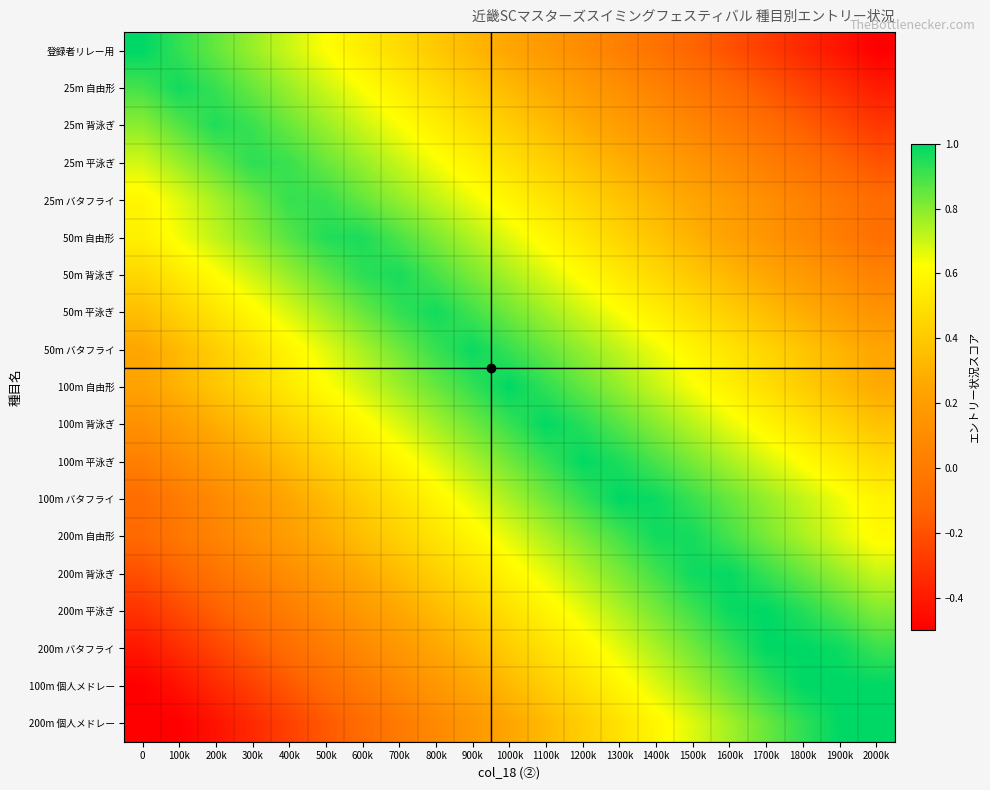

Reading right to left, transcribe all the data shown in this chart.

登録者リレー用: 2000k=-0.5	1900k=-0.4	1800k=-0.4	1700k=-0.3	1600k=-0.2	1500k=-0.1	1400k=-0.0	1300k=0.0	1200k=0.1	1100k=0.2	1000k=0.2	900k=0.3	800k=0.4	700k=0.5	600k=0.6	500k=0.6	400k=0.7	300k=0.8	200k=0.8	100k=0.9	0=1.0
25m 自由形: 2000k=-0.4	1900k=-0.3	1800k=-0.3	1700k=-0.2	1600k=-0.1	1500k=-0.0	1400k=0.0	1300k=0.1	1200k=0.2	1100k=0.3	1000k=0.3	900k=0.4	800k=0.5	700k=0.6	600k=0.6	500k=0.7	400k=0.8	300k=0.8	200k=0.9	100k=1.0	0=0.9
25m 背泳ぎ: 2000k=-0.3	1900k=-0.2	1800k=-0.2	1700k=-0.1	1600k=-0.0	1500k=0.1	1400k=0.1	1300k=0.2	1200k=0.3	1100k=0.3	1000k=0.4	900k=0.5	800k=0.6	700k=0.6	600k=0.7	500k=0.8	400k=0.8	300k=0.9	200k=1.0	100k=0.9	0=0.8
25m 平泳ぎ: 2000k=-0.2	1900k=-0.1	1800k=-0.1	1700k=0.0	1600k=0.1	1500k=0.2	1400k=0.2	1300k=0.3	1200k=0.4	1100k=0.4	1000k=0.5	900k=0.6	800k=0.6	700k=0.7	600k=0.8	500k=0.8	400k=0.9	300k=0.9	200k=0.9	100k=0.8	0=0.7
25m バタフライ: 2000k=-0.1	1900k=-0.0	1800k=0.0	1700k=0.1	1600k=0.2	1500k=0.2	1400k=0.3	1300k=0.4	1200k=0.4	1100k=0.5	1000k=0.6	900k=0.7	800k=0.7	700k=0.8	600k=0.9	500k=0.9	400k=0.9	300k=0.8	200k=0.8	100k=0.7	0=0.6
50m 自由形: 2000k=-0.1	1900k=0.0	1800k=0.1	1700k=0.2	1600k=0.2	1500k=0.3	1400k=0.4	1300k=0.4	1200k=0.5	1100k=0.6	1000k=0.7	900k=0.7	800k=0.8	700k=0.9	600k=1.0	500k=0.9	400k=0.9	300k=0.8	200k=0.7	100k=0.6	0=0.6
50m 背泳ぎ: 2000k=0.0	1900k=0.1	1800k=0.2	1700k=0.3	1600k=0.3	1500k=0.4	1400k=0.5	1300k=0.5	1200k=0.6	1100k=0.7	1000k=0.8	900k=0.8	800k=0.9	700k=1.0	600k=0.9	500k=0.9	400k=0.8	300k=0.7	200k=0.6	100k=0.5	0=0.5
50m 平泳ぎ: 2000k=0.1	1900k=0.2	1800k=0.3	1700k=0.4	1600k=0.4	1500k=0.5	1400k=0.6	1300k=0.6	1200k=0.7	1100k=0.8	1000k=0.8	900k=0.9	800k=1.0	700k=0.9	600k=0.8	500k=0.8	400k=0.7	300k=0.6	200k=0.5	100k=0.4	0=0.4
50m バタフライ: 2000k=0.2	1900k=0.3	1800k=0.4	1700k=0.4	1600k=0.5	1500k=0.6	1400k=0.6	1300k=0.7	1200k=0.8	1100k=0.8	1000k=0.9	900k=1.0	800k=0.9	700k=0.8	600k=0.8	500k=0.7	400k=0.6	300k=0.5	200k=0.4	100k=0.3	0=0.3
100m 自由形: 2000k=0.3	1900k=0.3	1800k=0.4	1700k=0.5	1600k=0.6	1500k=0.6	1400k=0.7	1300k=0.8	1200k=0.9	1100k=0.9	1000k=1.0	900k=0.9	800k=0.8	700k=0.8	600k=0.7	500k=0.6	400k=0.5	300k=0.5	200k=0.4	100k=0.3	0=0.2
100m 背泳ぎ: 2000k=0.4	1900k=0.4	1800k=0.5	1700k=0.6	1600k=0.7	1500k=0.7	1400k=0.8	1300k=0.9	1200k=0.9	1100k=1.0	1000k=0.9	900k=0.8	800k=0.8	700k=0.7	600k=0.6	500k=0.5	400k=0.4	300k=0.4	200k=0.3	100k=0.2	0=0.1
100m 平泳ぎ: 2000k=0.5	1900k=0.5	1800k=0.6	1700k=0.7	1600k=0.8	1500k=0.8	1400k=0.9	1300k=1.0	1200k=1.0	1100k=0.9	1000k=0.8	900k=0.8	800k=0.7	700k=0.6	600k=0.5	500k=0.4	400k=0.3	300k=0.3	200k=0.2	100k=0.1	0=0.0
100m バタフライ: 2000k=0.6	1900k=0.6	1800k=0.7	1700k=0.8	1600k=0.8	1500k=0.9	1400k=1.0	1300k=1.0	1200k=0.9	1100k=0.8	1000k=0.8	900k=0.7	800k=0.6	700k=0.5	600k=0.4	500k=0.3	400k=0.3	300k=0.2	200k=0.1	100k=0.0	0=-0.1
200m 自由形: 2000k=0.6	1900k=0.7	1800k=0.7	1700k=0.8	1600k=0.9	1500k=1.0	1400k=1.0	1300k=0.9	1200k=0.8	1100k=0.7	1000k=0.7	900k=0.6	800k=0.5	700k=0.4	600k=0.4	500k=0.3	400k=0.2	300k=0.1	200k=0.1	100k=-0.0	0=-0.1
200m 背泳ぎ: 2000k=0.7	1900k=0.8	1800k=0.8	1700k=0.9	1600k=1.0	1500k=1.0	1400k=0.9	1300k=0.8	1200k=0.7	1100k=0.7	1000k=0.6	900k=0.5	800k=0.4	700k=0.3	600k=0.3	500k=0.2	400k=0.1	300k=0.0	200k=-0.0	100k=-0.1	0=-0.2
200m 平泳ぎ: 2000k=0.8	1900k=0.9	1800k=0.9	1700k=1.0	1600k=1.0	1500k=0.9	1400k=0.8	1300k=0.7	1200k=0.7	1100k=0.6	1000k=0.5	900k=0.4	800k=0.3	700k=0.3	600k=0.2	500k=0.1	400k=0.0	300k=-0.1	200k=-0.1	100k=-0.2	0=-0.3
200m バタフライ: 2000k=0.9	1900k=1.0	1800k=1.0	1700k=1.0	1600k=0.9	1500k=0.8	1400k=0.7	1300k=0.7	1200k=0.6	1100k=0.5	1000k=0.4	900k=0.3	800k=0.3	700k=0.2	600k=0.1	500k=0.0	400k=-0.1	300k=-0.2	200k=-0.2	100k=-0.3	0=-0.4
100m 個人メドレー: 2000k=1.0	1900k=1.0	1800k=1.0	1700k=0.9	1600k=0.8	1500k=0.8	1400k=0.7	1300k=0.6	1200k=0.5	1100k=0.4	1000k=0.3	900k=0.2	800k=0.2	700k=0.1	600k=-0.0	500k=-0.1	400k=-0.2	300k=-0.3	200k=-0.3	100k=-0.4	0=-0.5
200m 個人メドレー: 2000k=1.0	1900k=1.0	1800k=0.9	1700k=0.8	1600k=0.8	1500k=0.7	1400k=0.6	1300k=0.5	1200k=0.4	1100k=0.3	1000k=0.2	900k=0.2	800k=0.1	700k=-0.0	600k=-0.1	500k=-0.2	400k=-0.3	300k=-0.3	200k=-0.4	100k=-0.5	0=-0.5